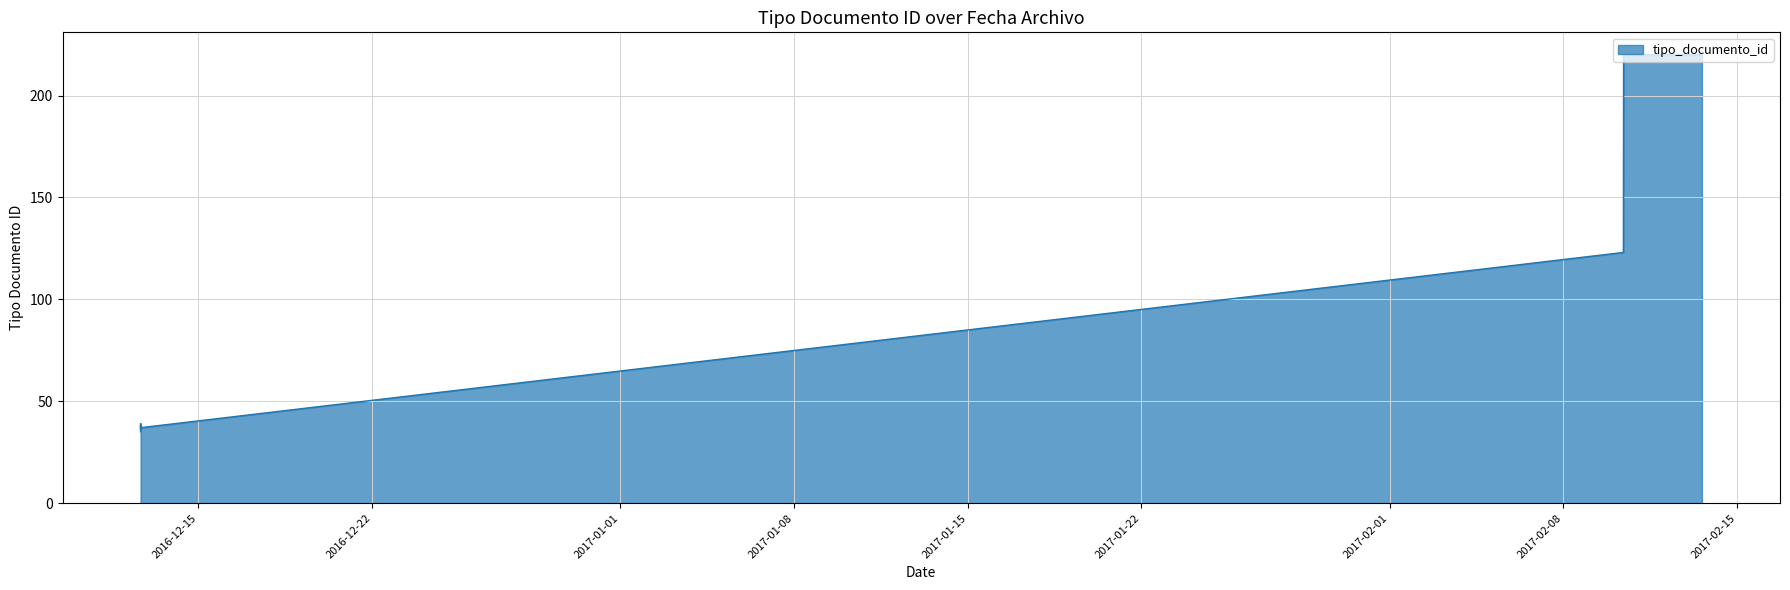

How many points are lower than both their immediate neighbors (excluding endpoints)?

2